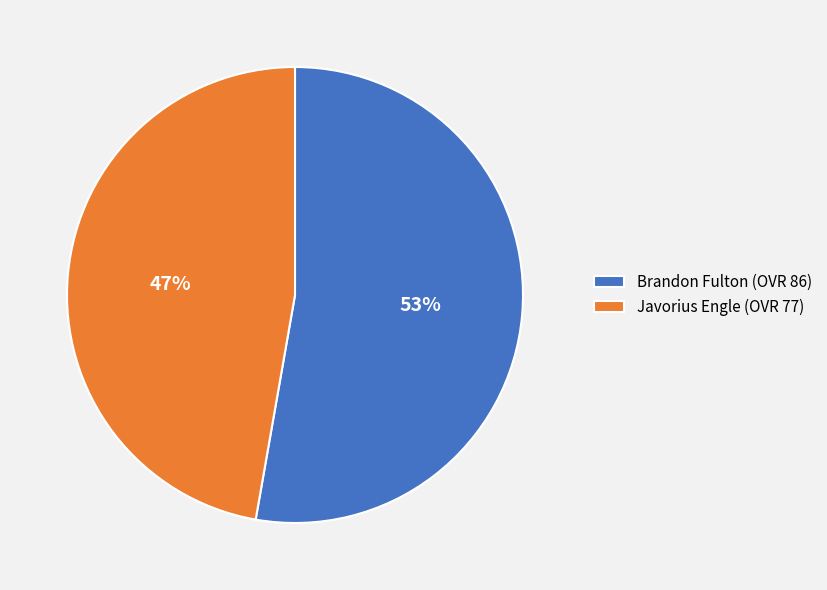

Which category has the biggest portion of the pie?

Brandon Fulton (OVR 86)